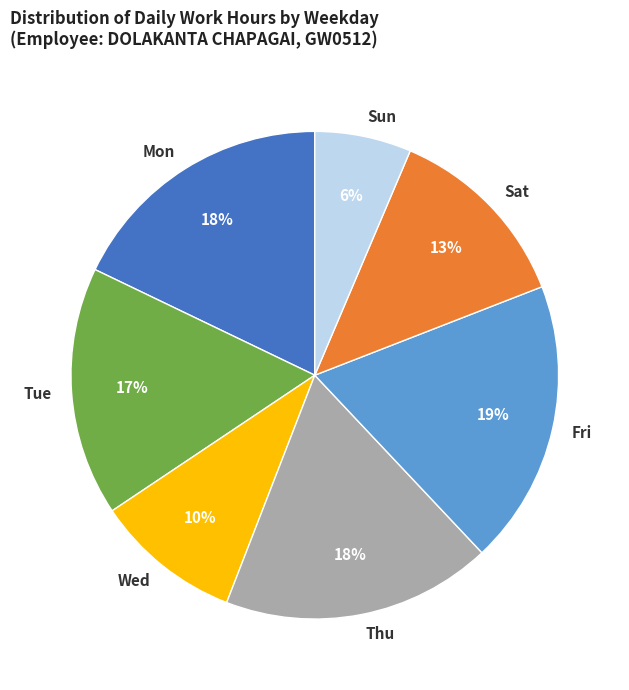

To the nearest percent, what is the difference between the Fri and Mon slice percentages?

1%